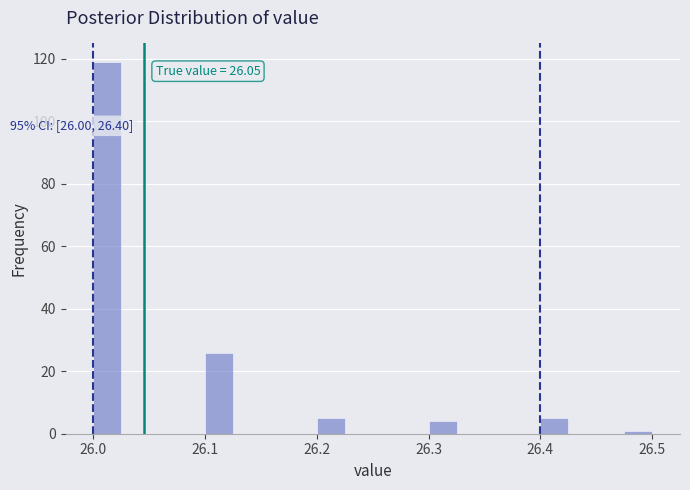

Around what value on the x-axis is the tallest bar? Give the approximate position of its centre, as read against the axis.

26.01